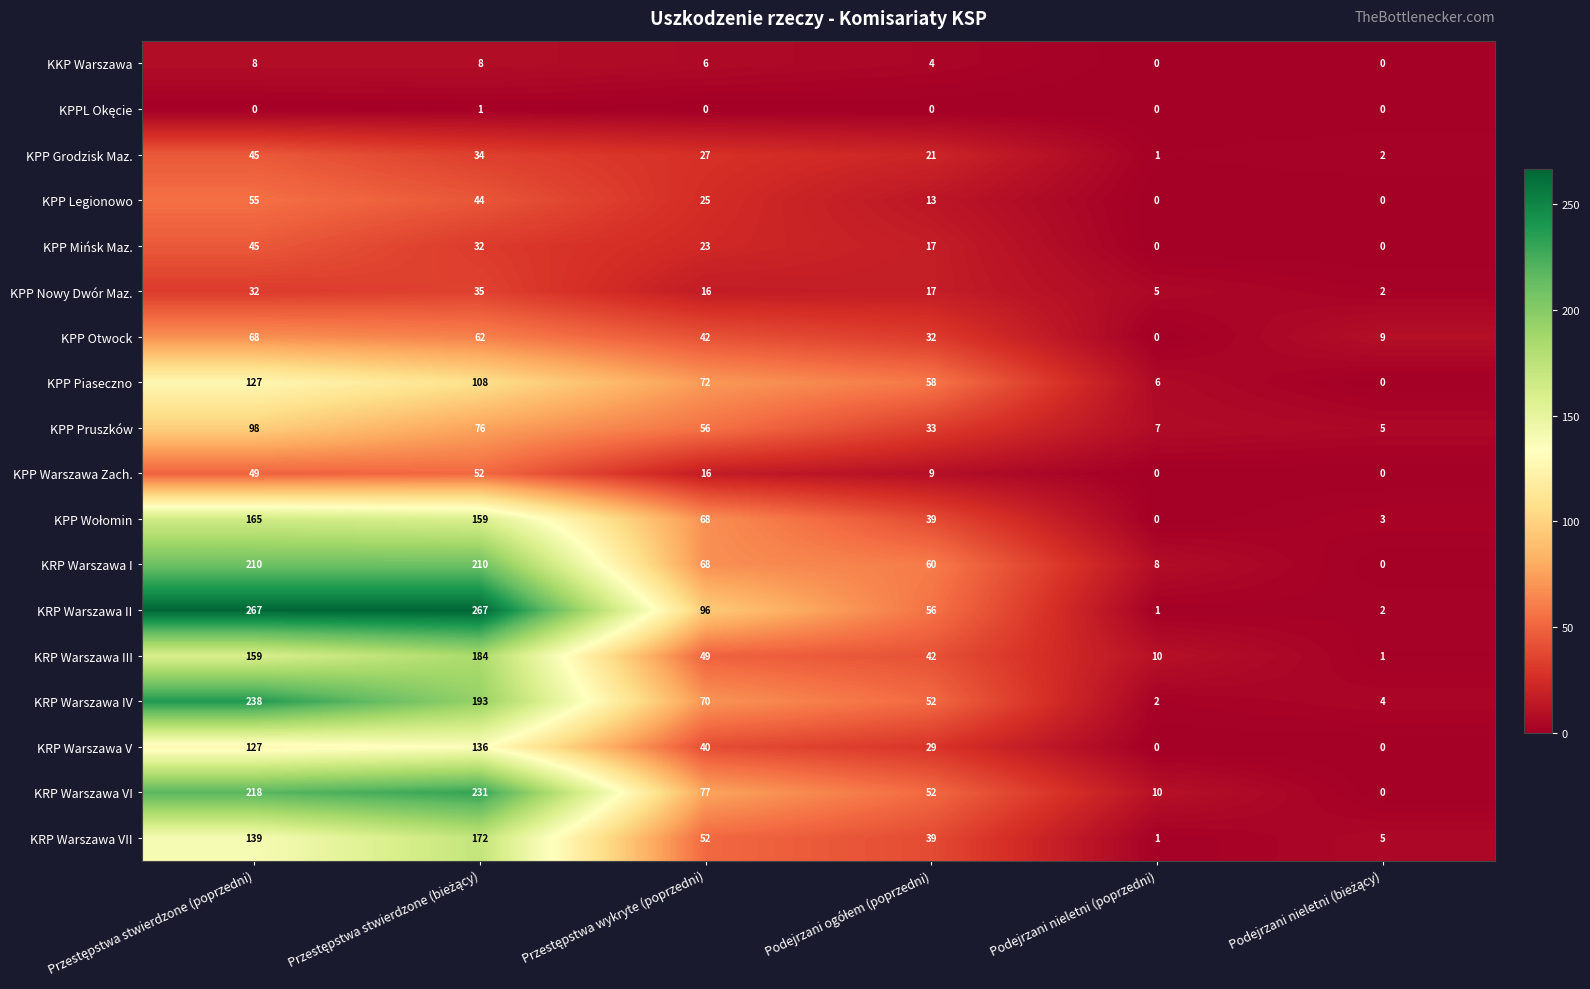

What is the difference between the second highest and minimum values in the KRP Warszawa VI series?

218